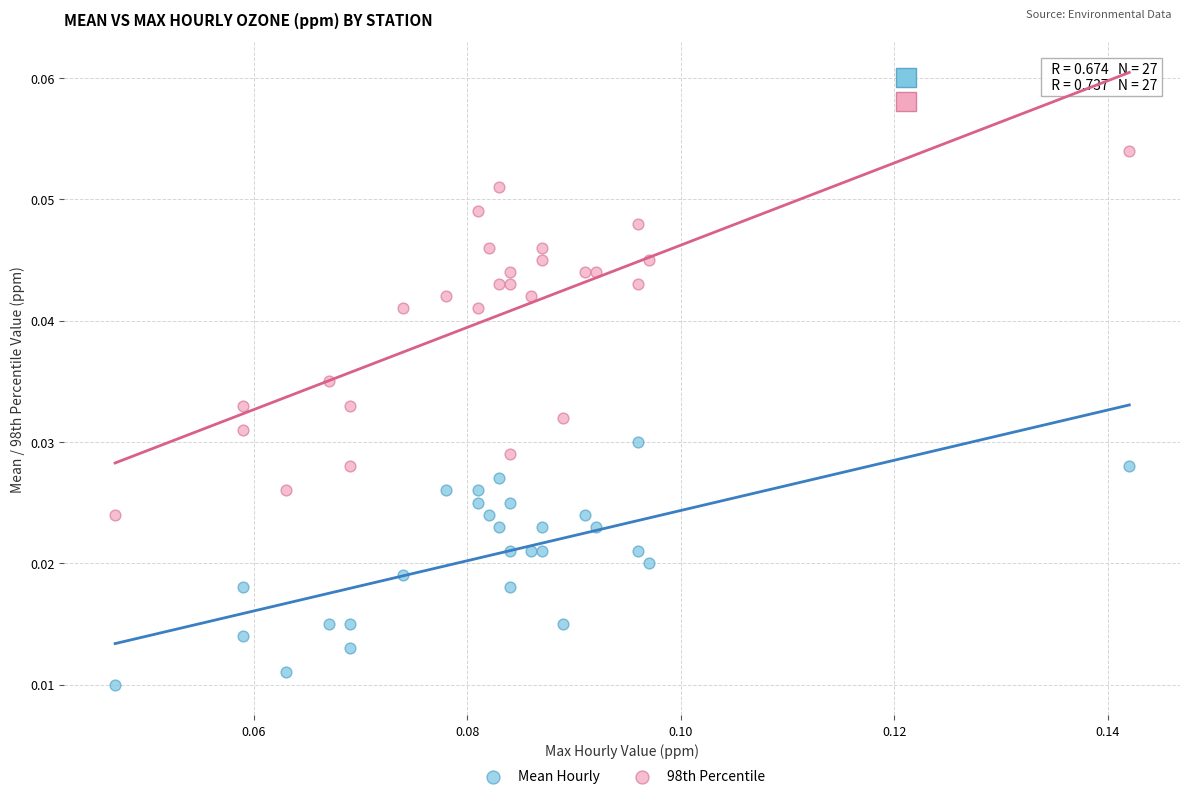

Which series has the largest Y range (max minus min)?

98th Percentile